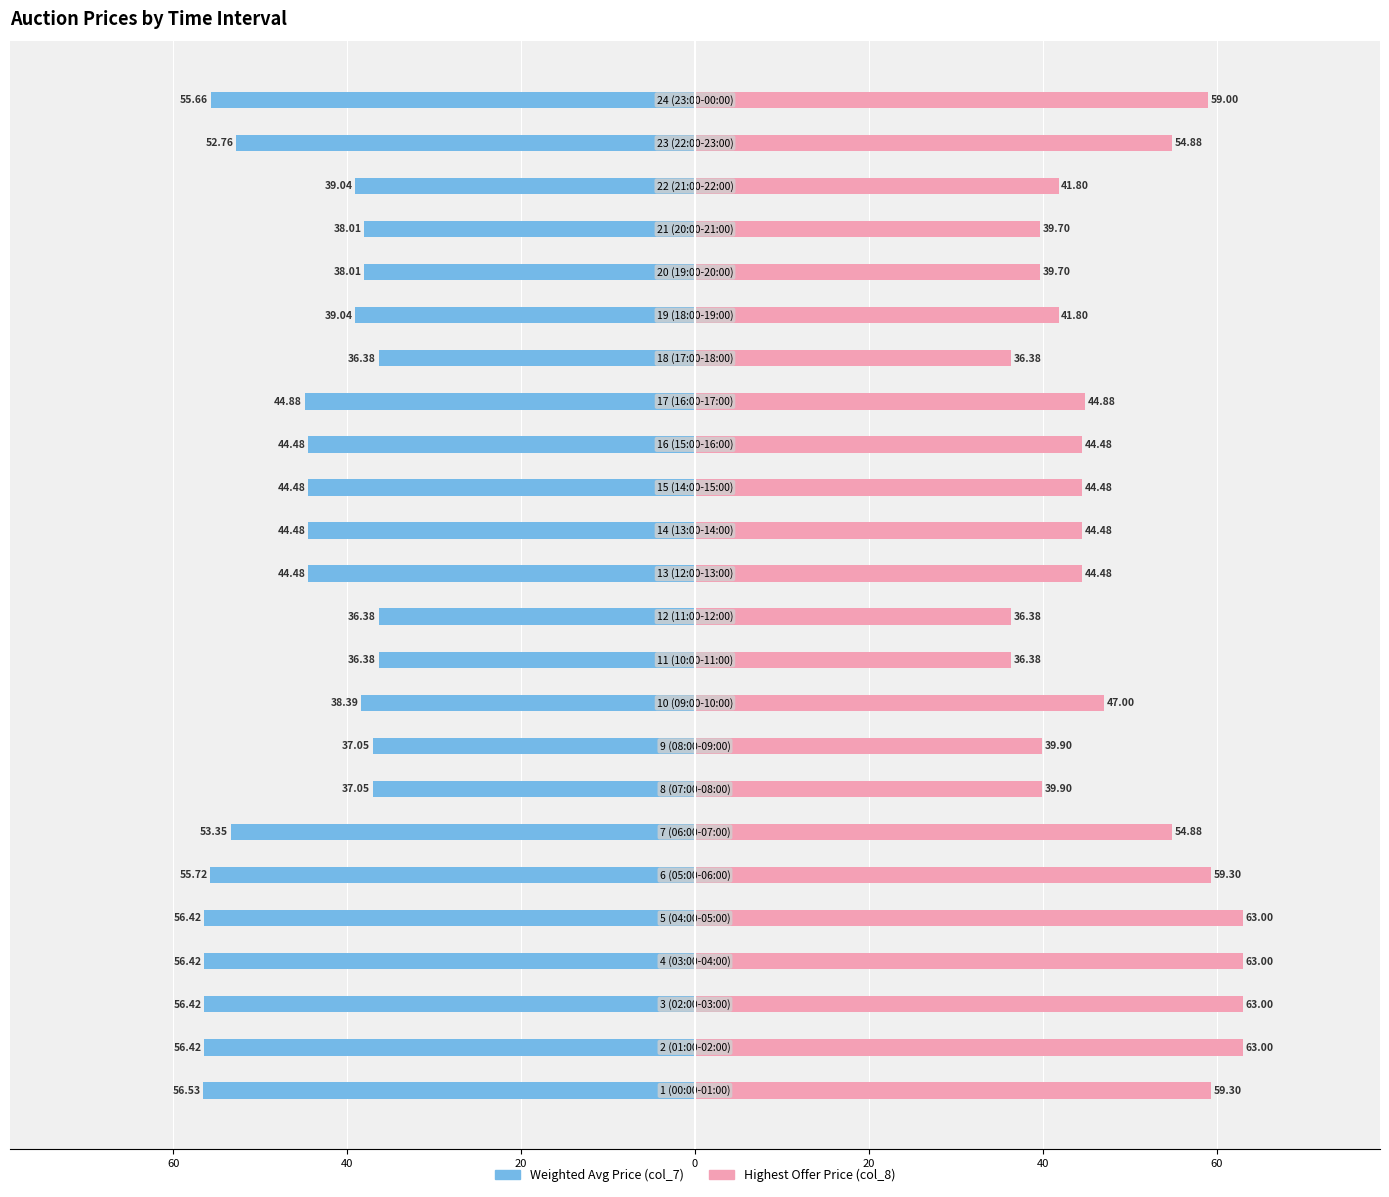

List the series in order of their peak value, highest first.

Highest Offer Price (col_8), Weighted Avg Price (col_7)